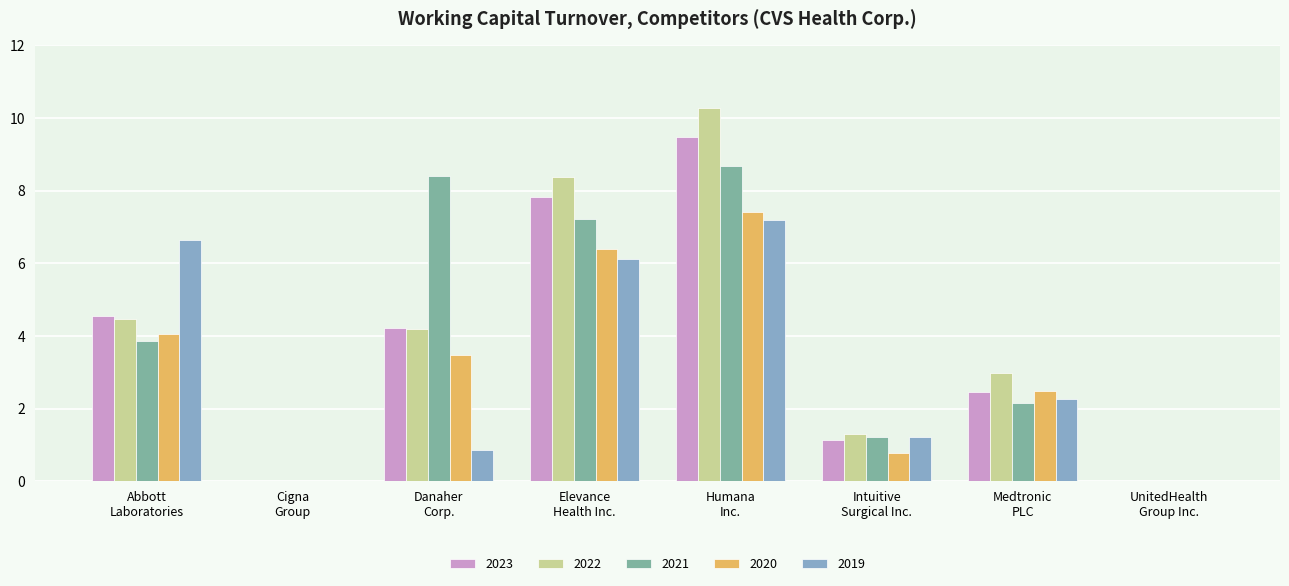

What are all the series names shown in the legend?

2023, 2022, 2021, 2020, 2019